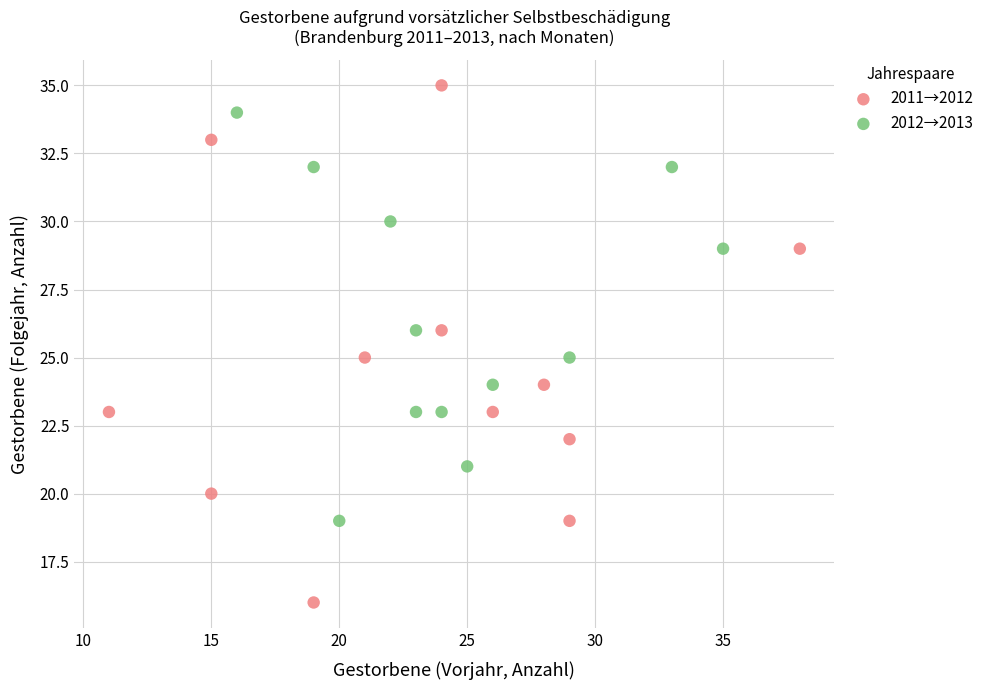

Which series has the largest Y range (max minus min)?

2011→2012